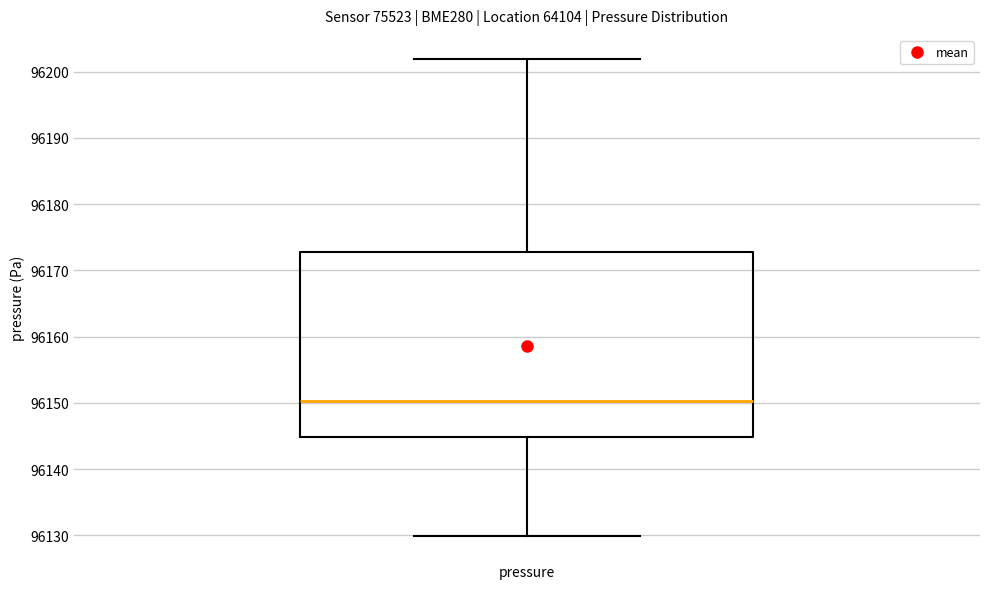

Transcribe this box plot: give where the median line is, the range the box spans, and where the two whiskers end, as read against the y-axis. The values are not printed on the chart, so give them approximately, as read against the axis.

median 96150, box 96145 to 96173, whiskers 96130 to 96202